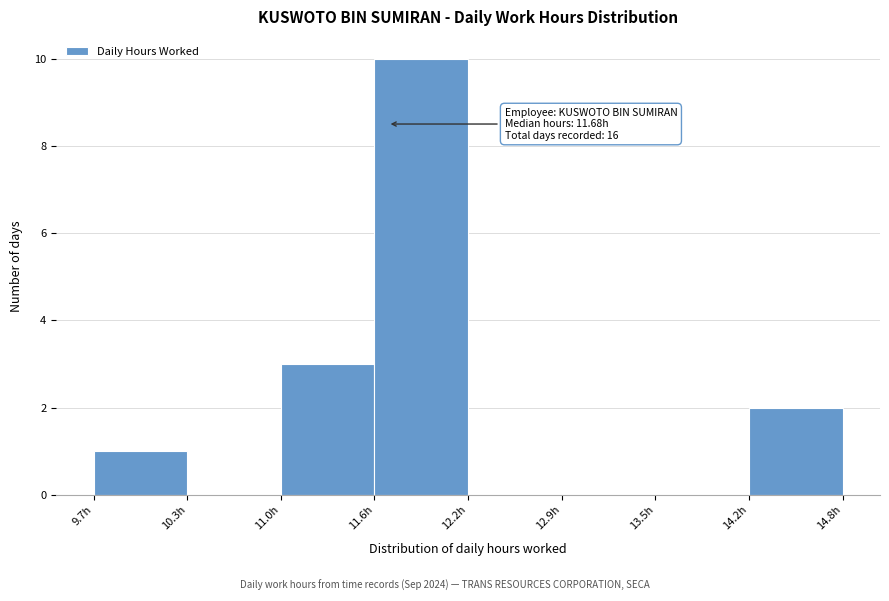

Over which range of the x-axis is the bar tallest?

11.6 to 12.2